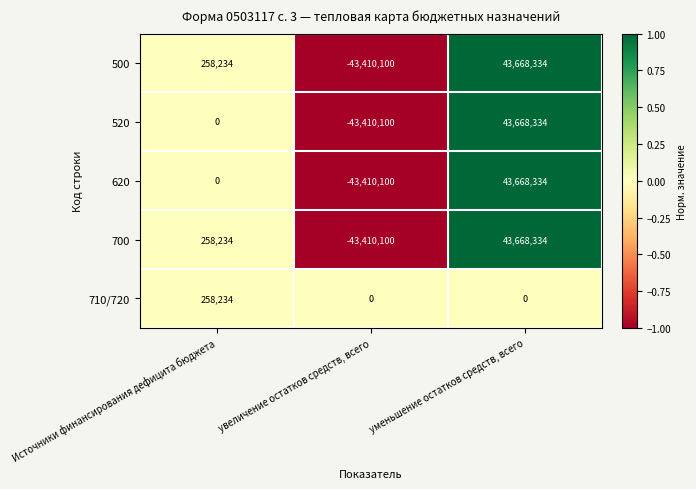

True or false: 620 has a value of 67557375 at уменьшение остатков средств, всего.

False